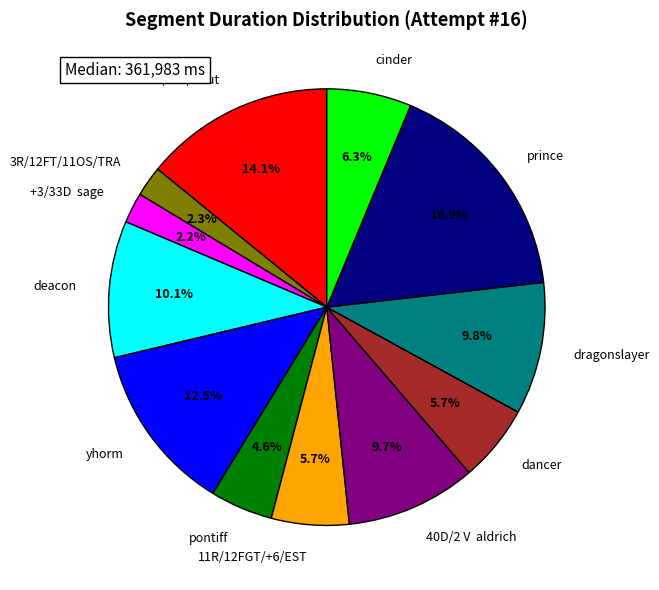

What portion of the pie excludes prince?

83.1%